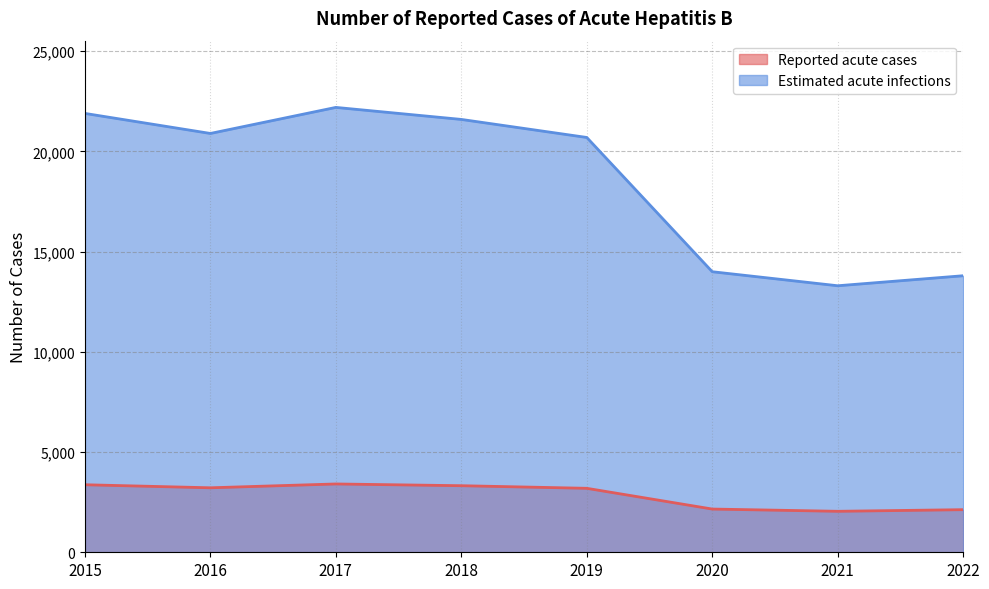

What is the sum of the Estimated acute infections values at 2020 and 2015?

35900